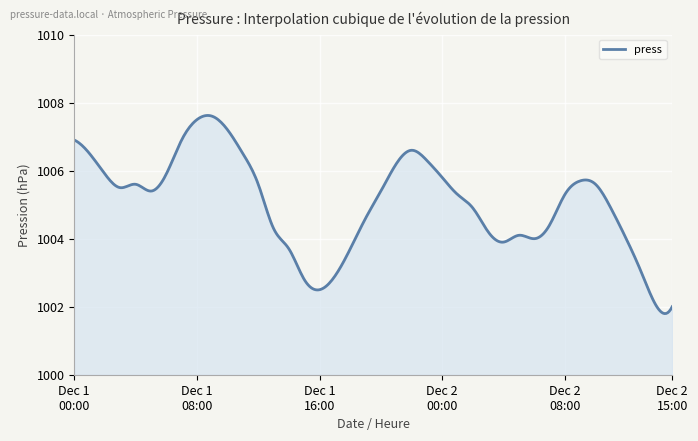

What is the minimum value shown in the chart?

1001.8